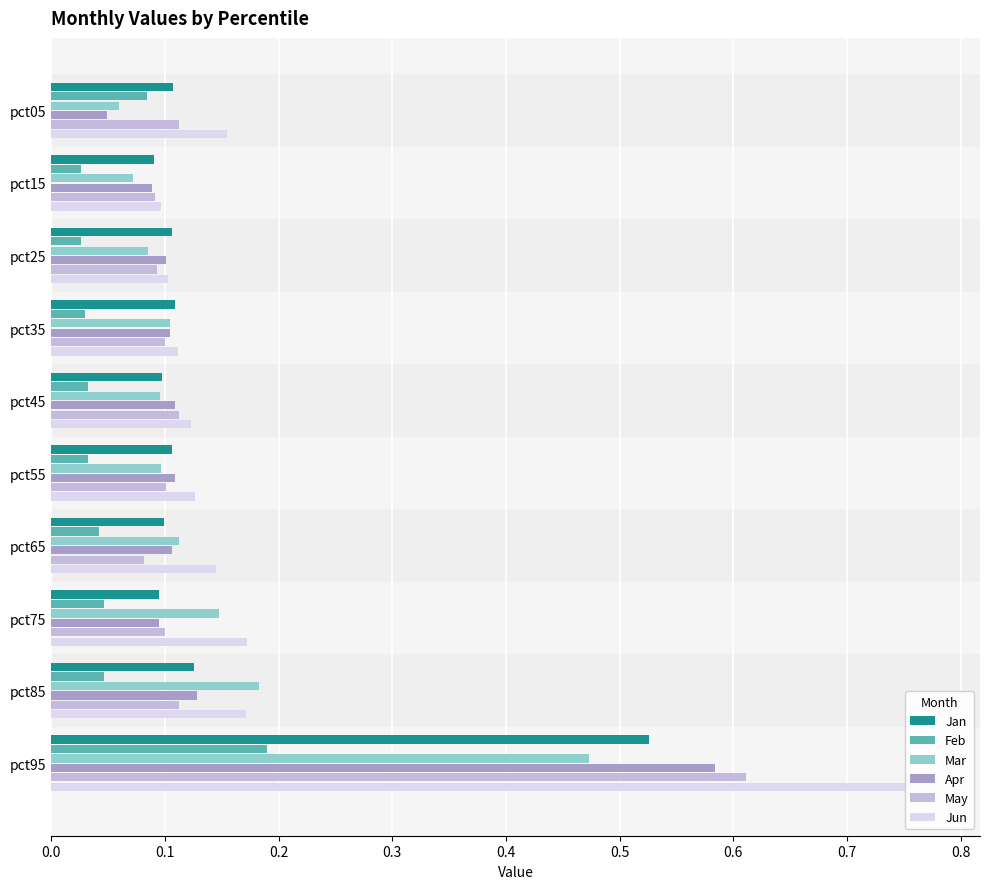

What are all the series names shown in the legend?

Jan, Feb, Mar, Apr, May, Jun